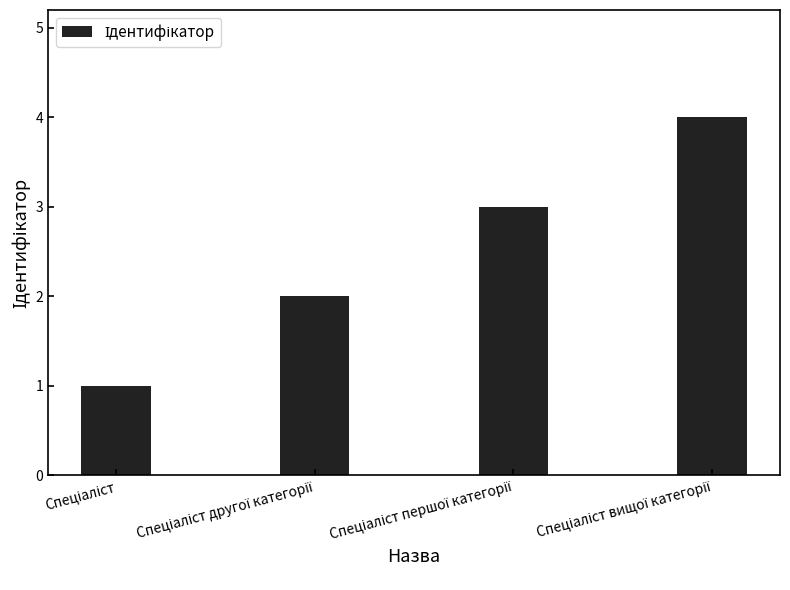

What is the maximum value shown in the chart?

4